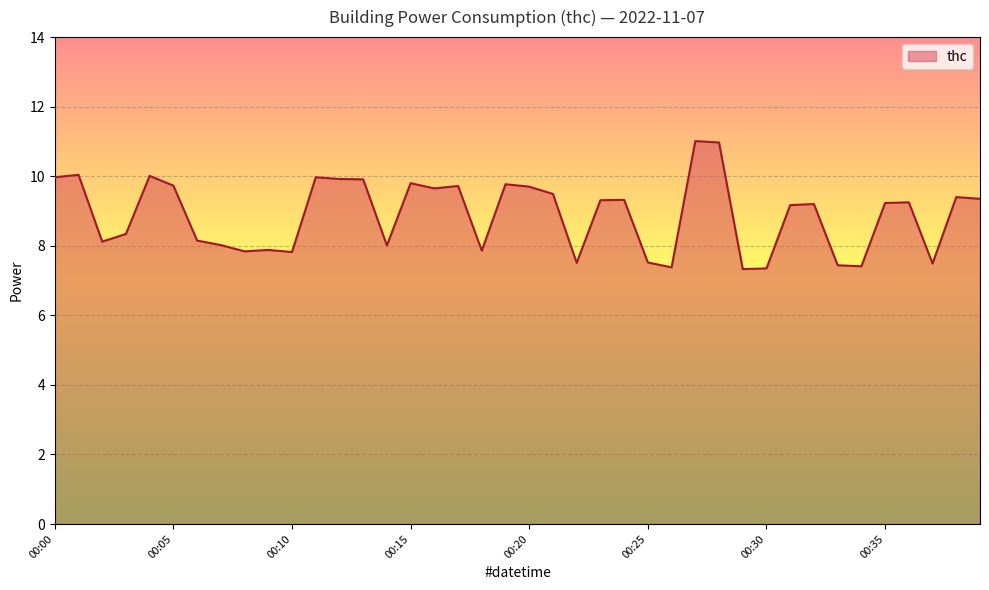

What is the greatest value displayed?

11.0